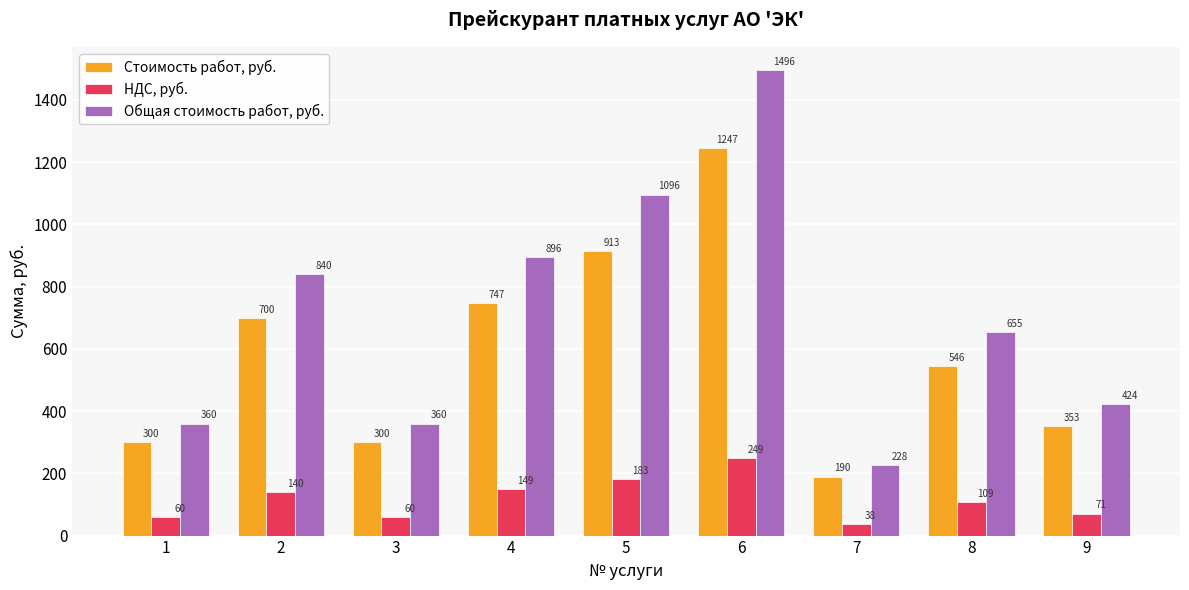

Rank the series at 4 from highest to lowest value.

Общая стоимость работ, руб., Стоимость работ, руб., НДС, руб.